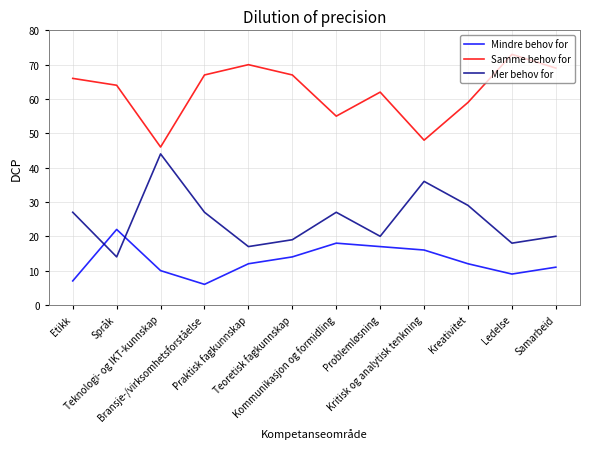

The value of Samme behov for at Ledelse is 73. True or false?

True